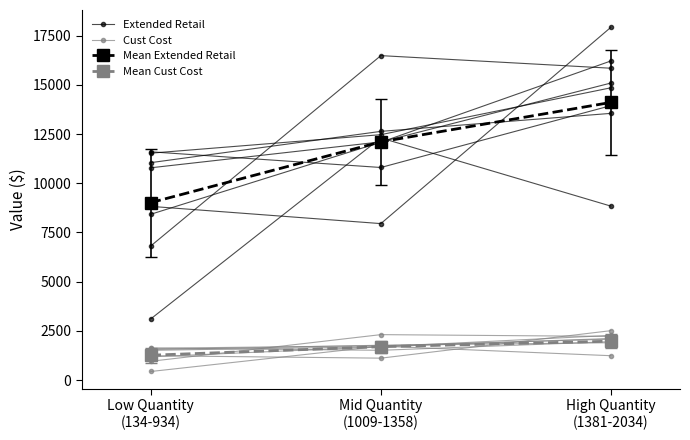

What is the spread (max minus min) of values at High Quantity
(1381-2034)?

12871.8